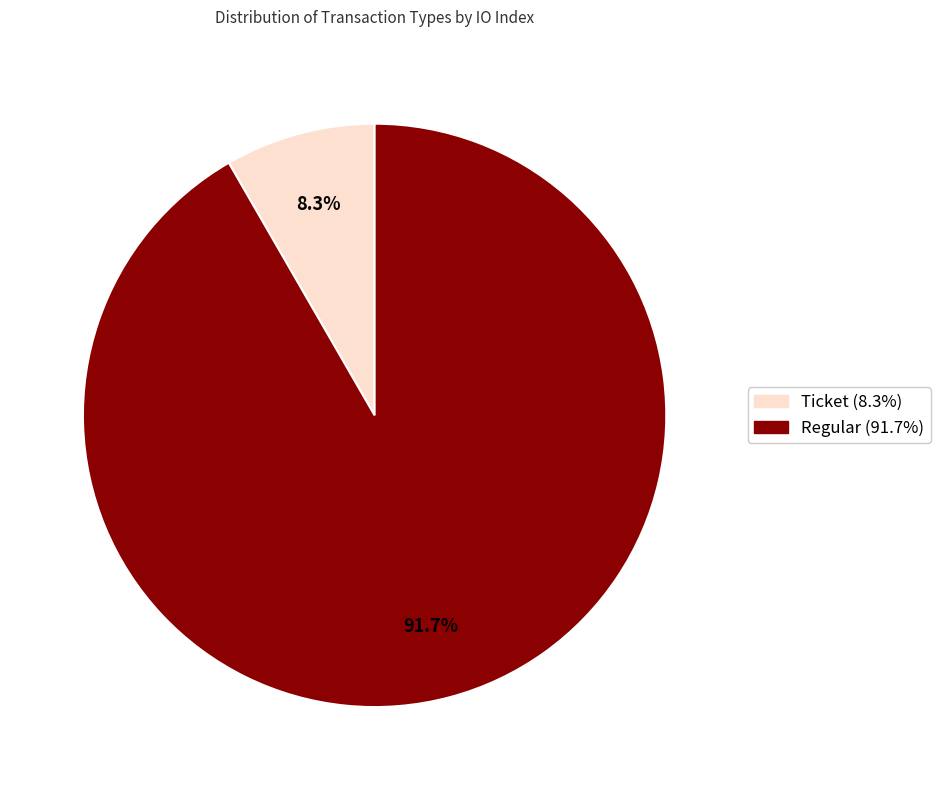

Does any single category account for the majority?

Yes